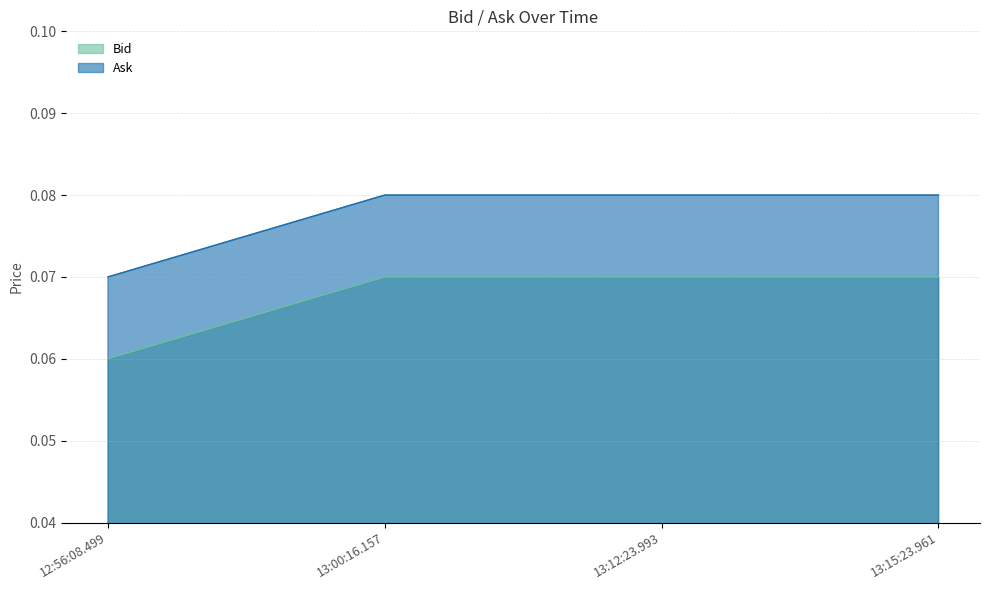

Is it true that Ask equals 0.1 at 13:12:23.993?

False